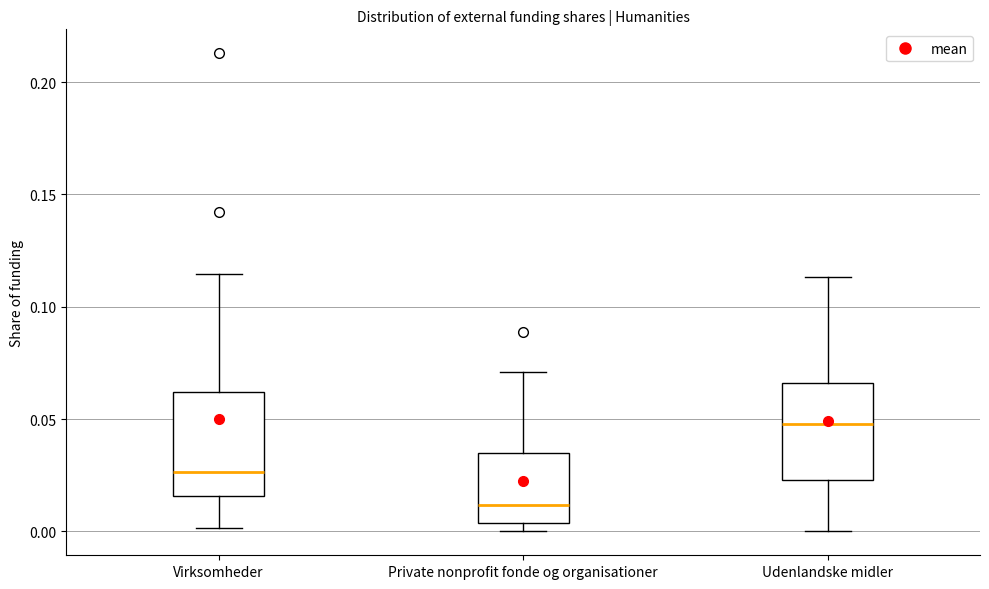

Reading left to right, transcribe this box plot: for each box, give where its median line is, the range the box spans, and where its two whiskers end, as read against the y-axis. The values are not printed on the chart, so give them approximately, as read against the axis.

Virksomheder: median 0.025, box 0.015 to 0.060, whiskers 0.000 to 0.115
Private nonprofit fonde og organisationer: median 0.010, box 0.005 to 0.035, whiskers 0.000 to 0.070
Udenlandske midler: median 0.050, box 0.025 to 0.065, whiskers 0.000 to 0.115